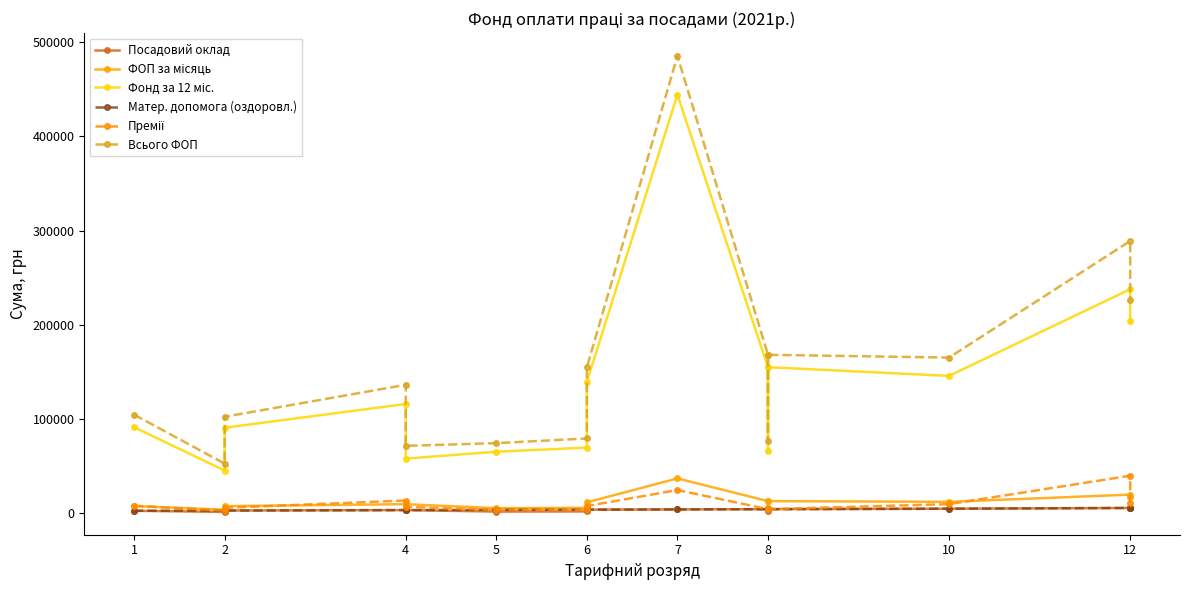

True or false: Премії has a value of 3872.0 at 8.

True